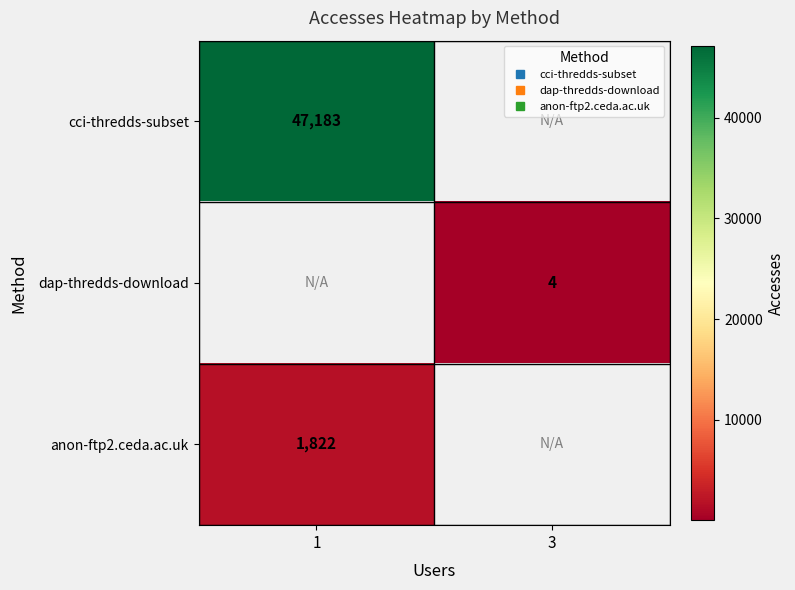

The value of anon-ftp2.ceda.ac.uk at 1 is 893.5. True or false?

False